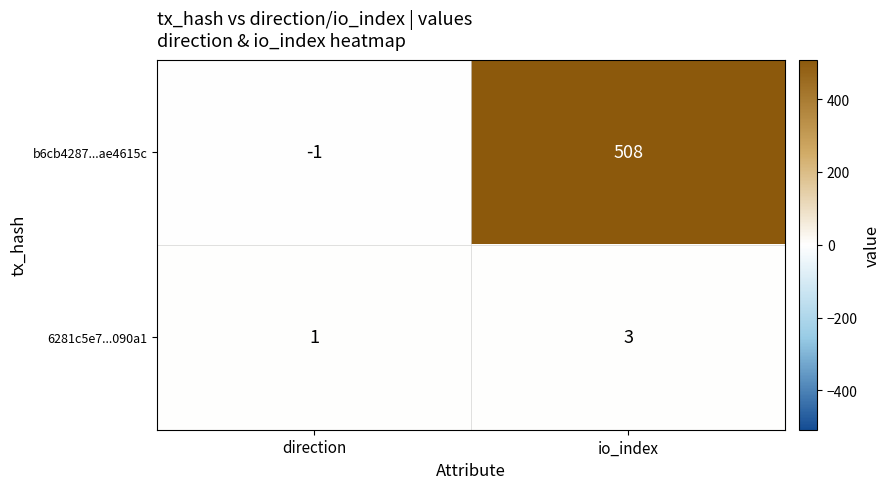

The value of b6cb4287...ae4615c at io_index is 508. True or false?

True